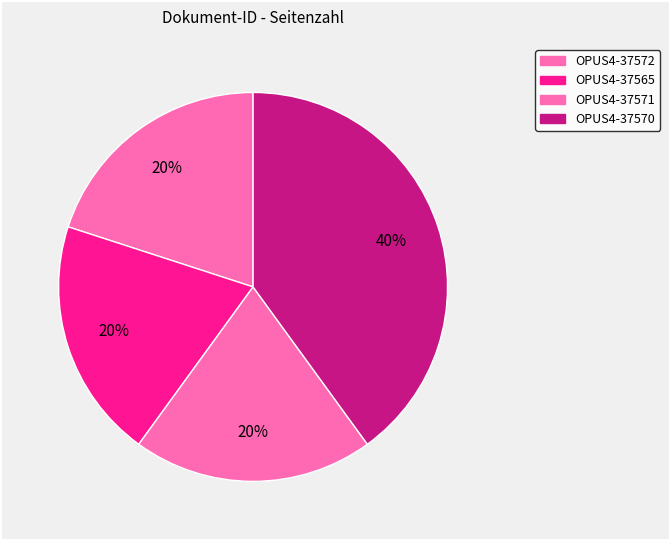

Between OPUS4-37571 and OPUS4-37570, which is larger?

OPUS4-37570